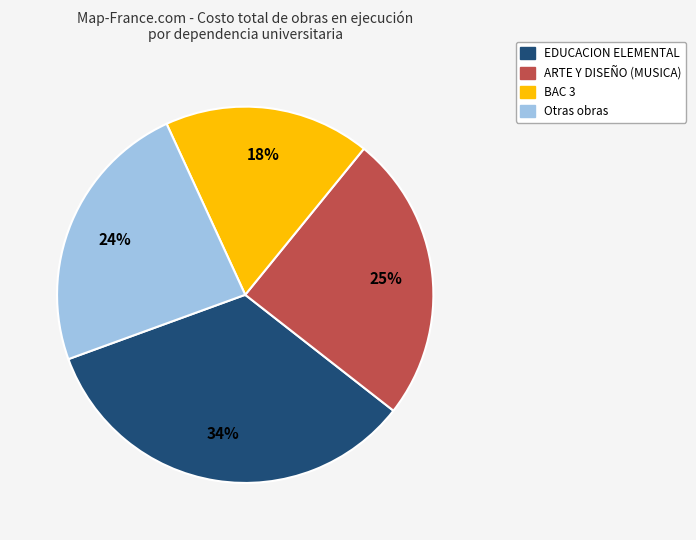

Approximately how many times larger is the value at Otras obras compared to ARTE Y DISEÑO (MUSICA)?

1.0